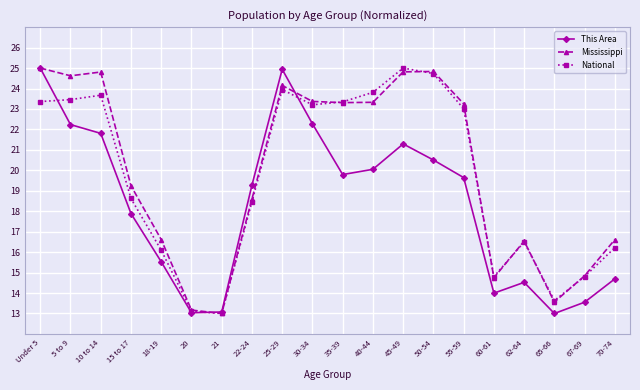

The National series shows 16.1 at 18-19. True or false?

True